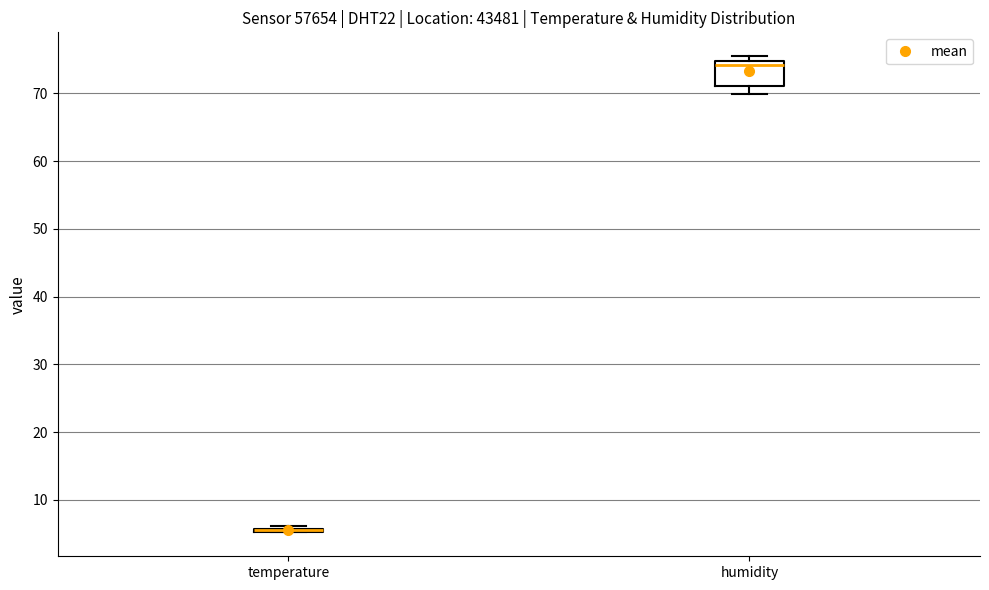

Reading left to right, transcribe this box plot: for each box, give where its median line is, the range the box spans, and where its two whiskers end, as read against the y-axis. The values are not printed on the chart, so give them approximately, as read against the axis.

temperature: box collapsed to a line at 6, whiskers 5 to 6
humidity: median 74, box 71 to 75, whiskers 70 to 76